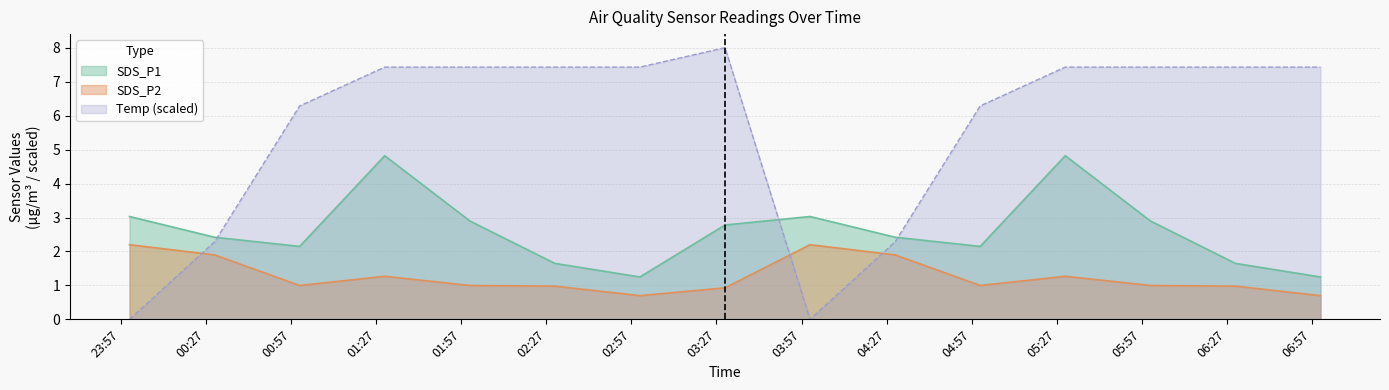

At which label does Temp first exceed 7?

2021/01/10 01:30